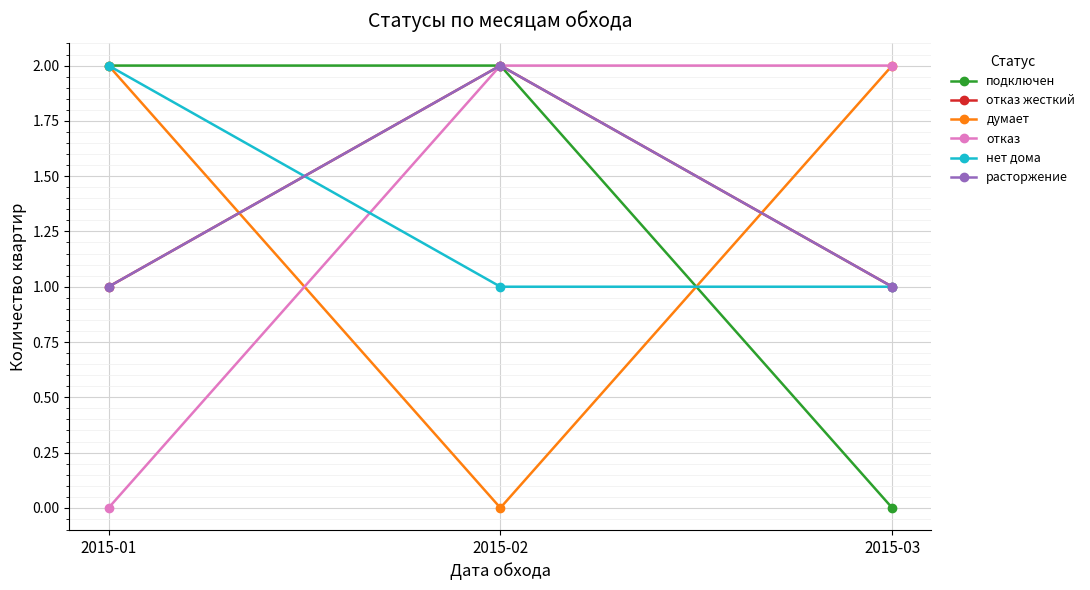

Is this an area chart (filled region under the line)?

No